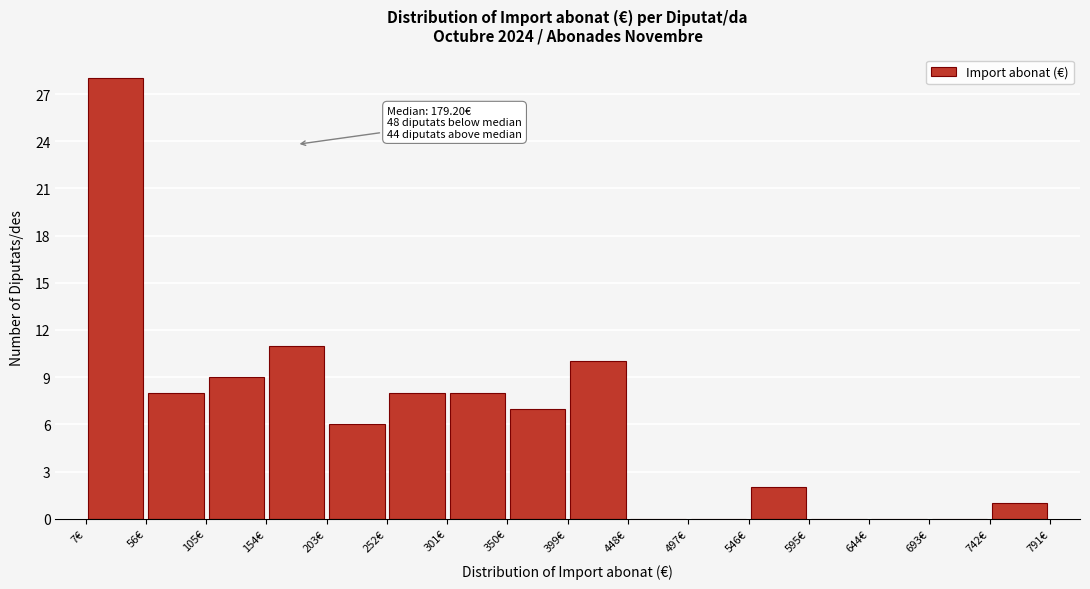

Over which range of the x-axis is the bar tallest?

10 to 55